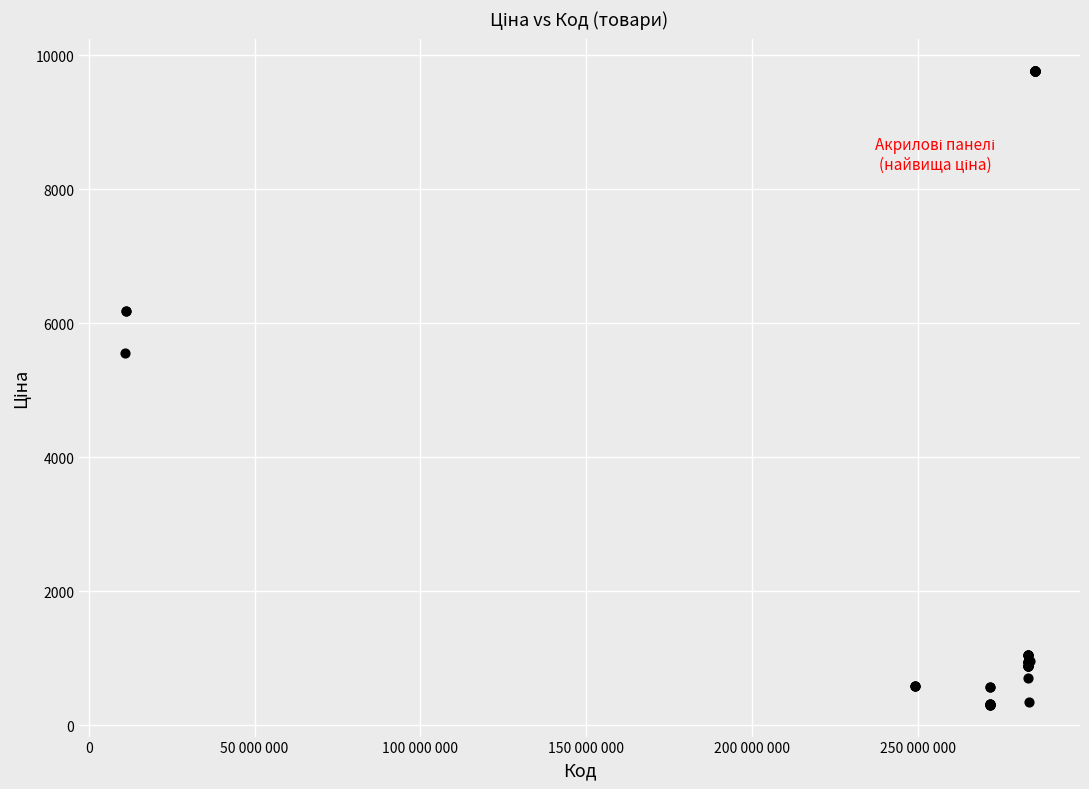

What Y value in the scatter plot is closest to 5039?

5560.3